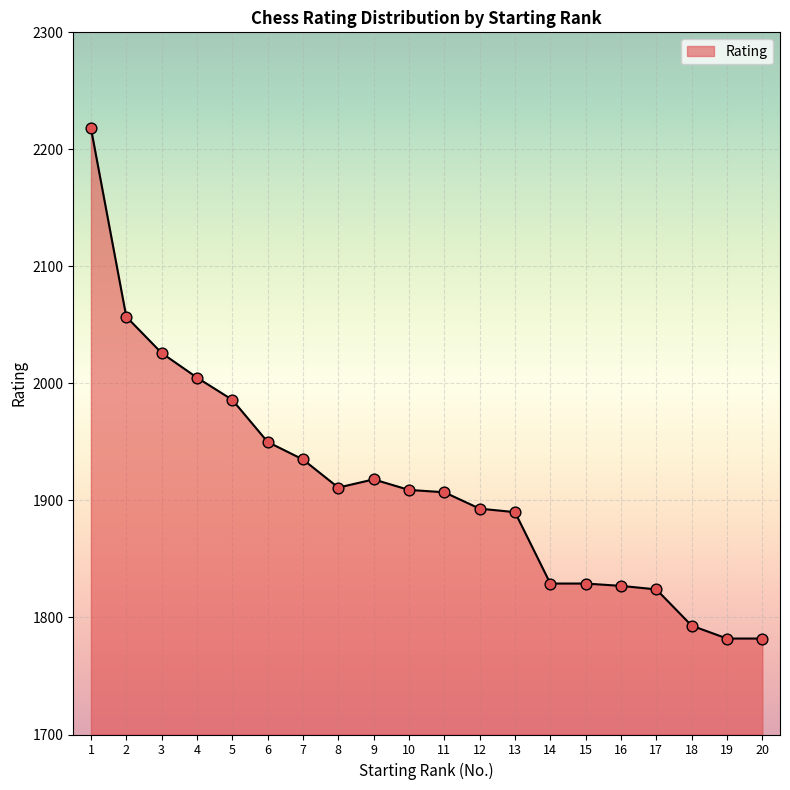

What is the change in value from 1 to 11?

-311